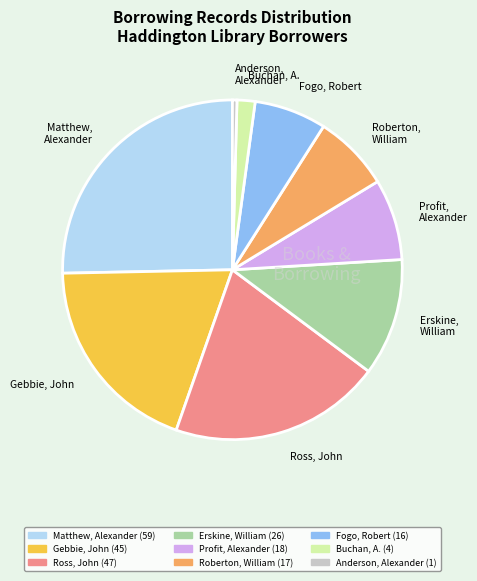

Is the sum of Anderson, Alexander and Matthew, Alexander greater than half?

No